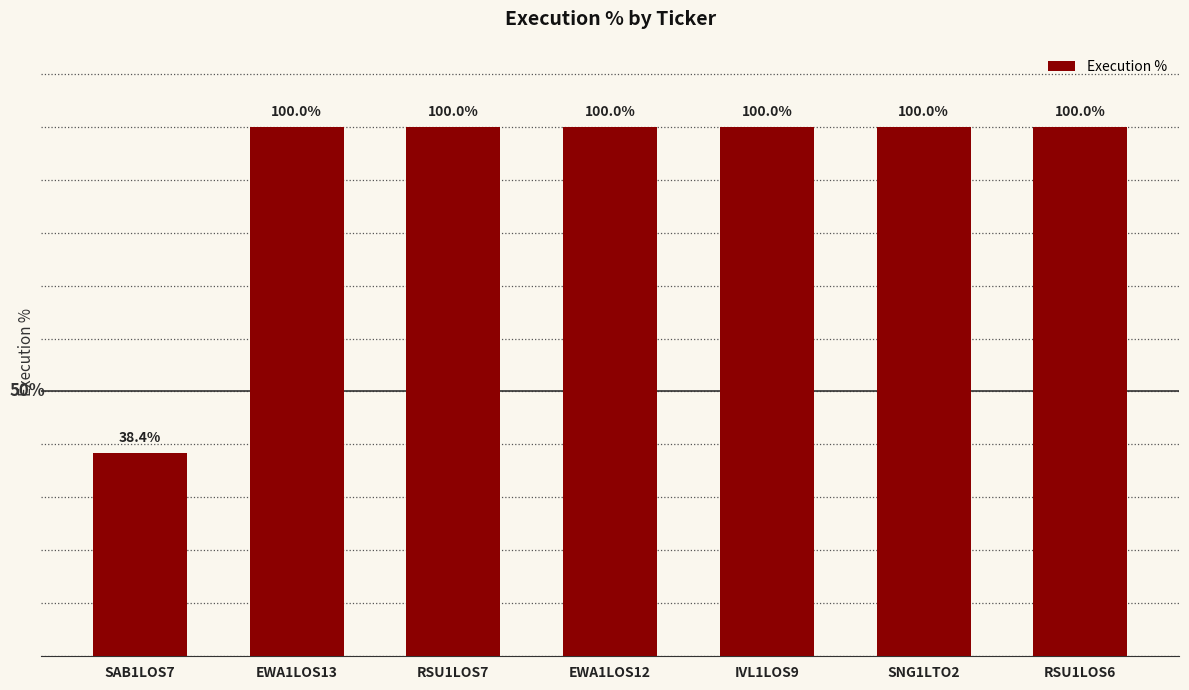

What is the label of the 6th bar from the left?

SNG1LTO2